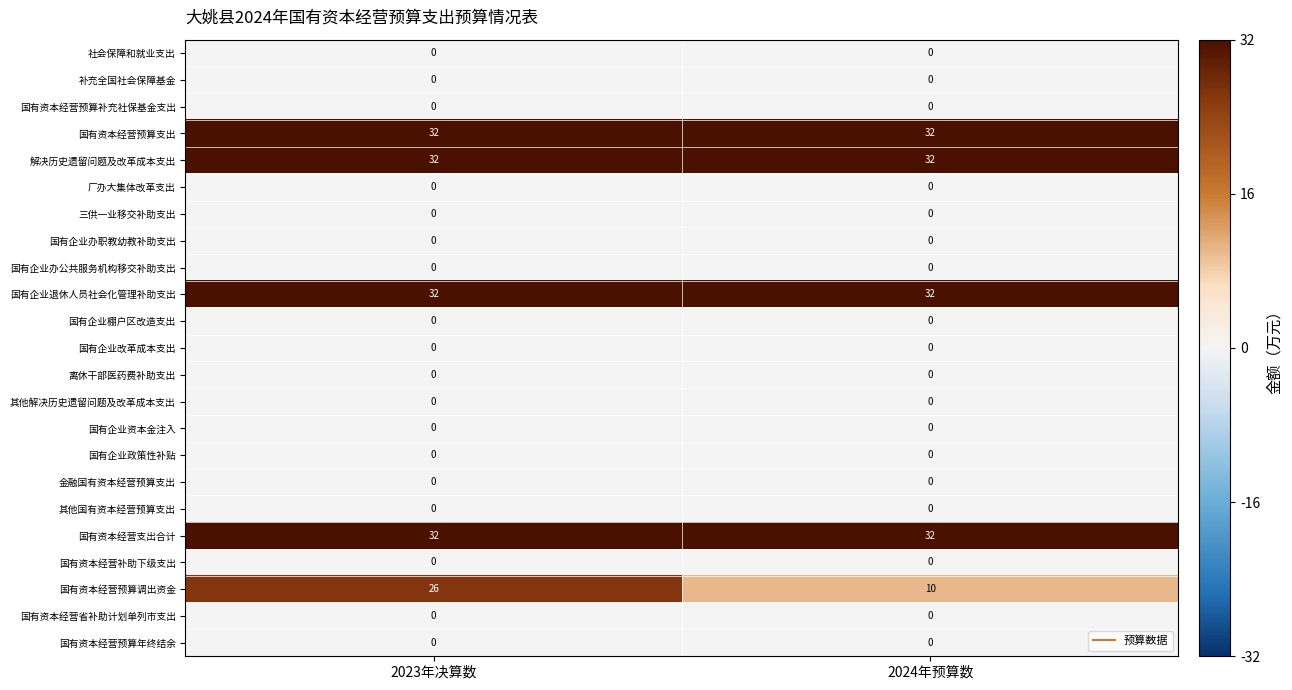

Between 2023年决算数 and 2024年预算数, which series saw the biggest shift?

国有资本经营预算调出资金